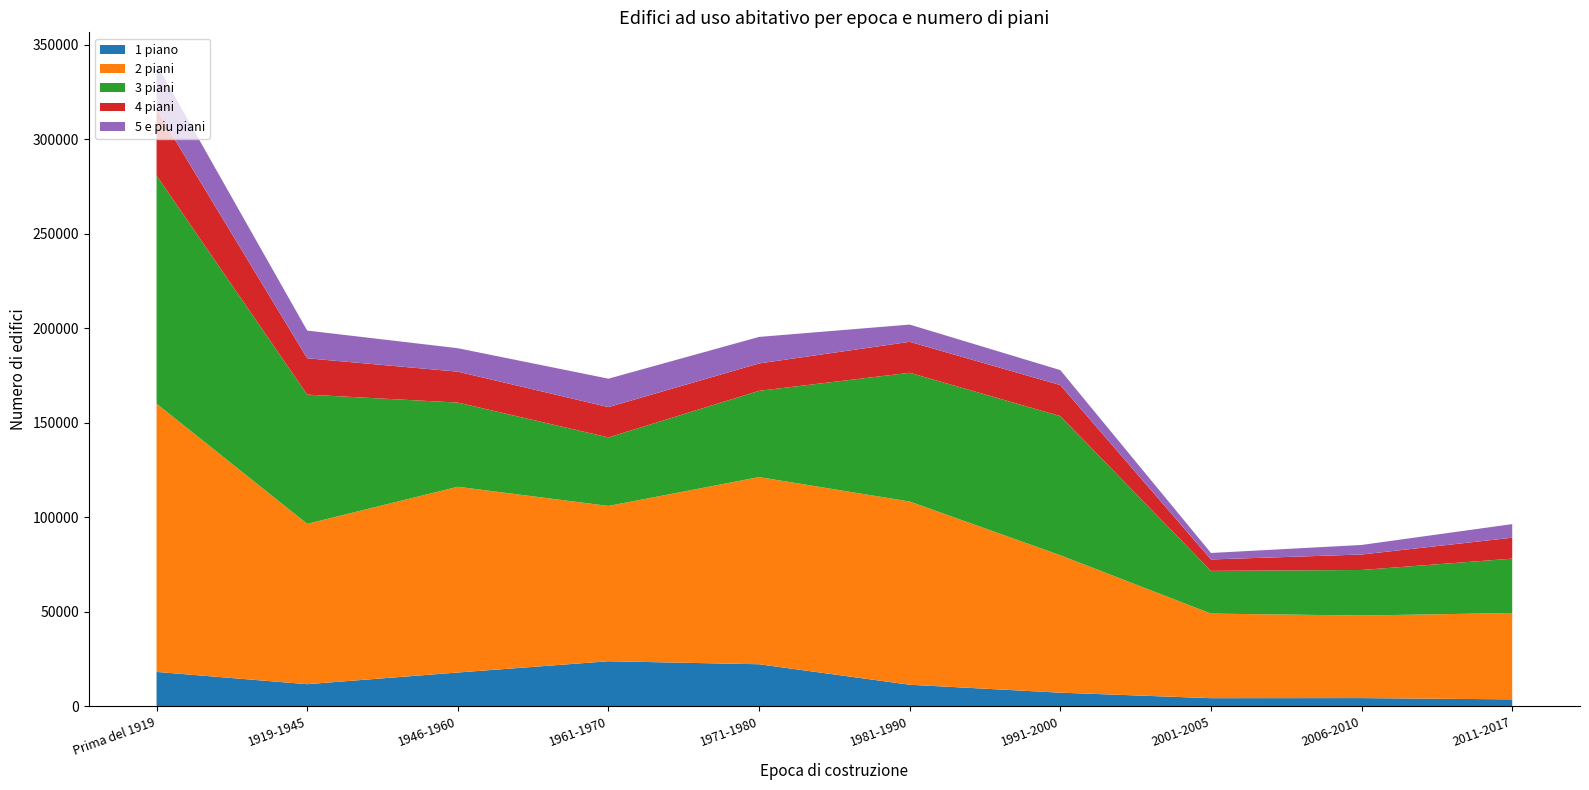

Reading left to right, transcribe all the data shown in this chart.

1 piano: Prima del 1919=18069	1919-1945=11566	1946-1960=17752	1961-1970=23712	1971-1980=22118	1981-1990=11276	1991-2000=7076	2001-2005=4167	2006-2010=4210	2011-2017=3545
2 piani: Prima del 1919=141920	1919-1945=84849	1946-1960=98279	1961-1970=82172	1971-1980=99033	1981-1990=96942	1991-2000=72717	2001-2005=44758	2006-2010=43681	2011-2017=45700
3 piani: Prima del 1919=120698	1919-1945=68382	1946-1960=44544	1961-1970=36267	1971-1980=45645	1981-1990=68131	1991-2000=73625	2001-2005=22593	2006-2010=24110	2011-2017=28754
4 piani: Prima del 1919=35050	1919-1945=19223	1946-1960=16365	1961-1970=16035	1971-1980=14494	1981-1990=16375	1991-2000=16427	2001-2005=6052	2006-2010=8187	2011-2017=11075
5 e piu piani: Prima del 1919=23774	1919-1945=14663	1946-1960=12405	1961-1970=15040	1971-1980=14034	1981-1990=9129	1991-2000=7912	2001-2005=3431	2006-2010=5054	2011-2017=7202